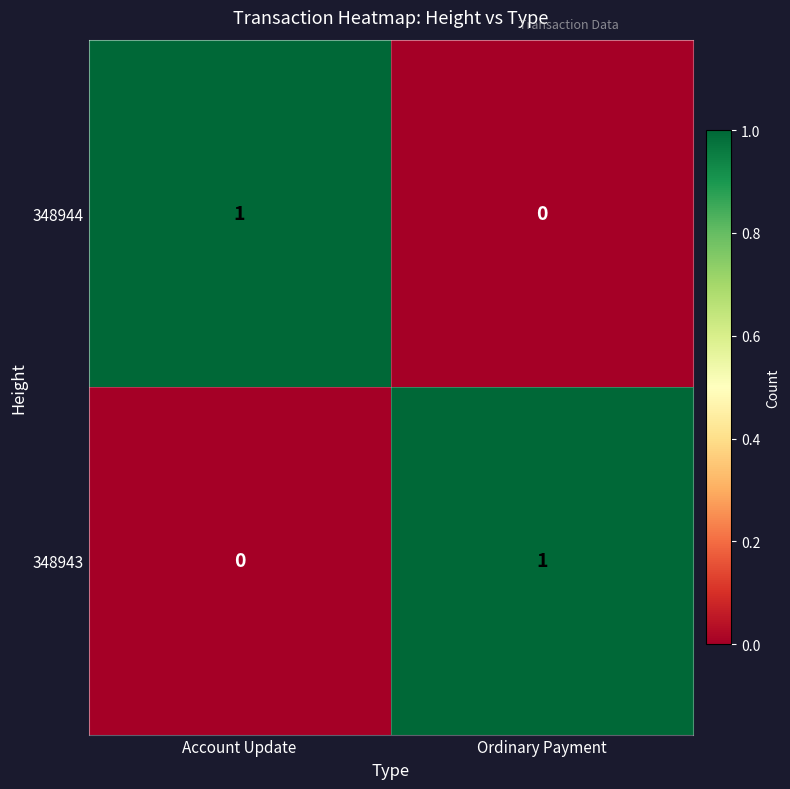

What is the difference between the highest and lowest values at Ordinary Payment?

1